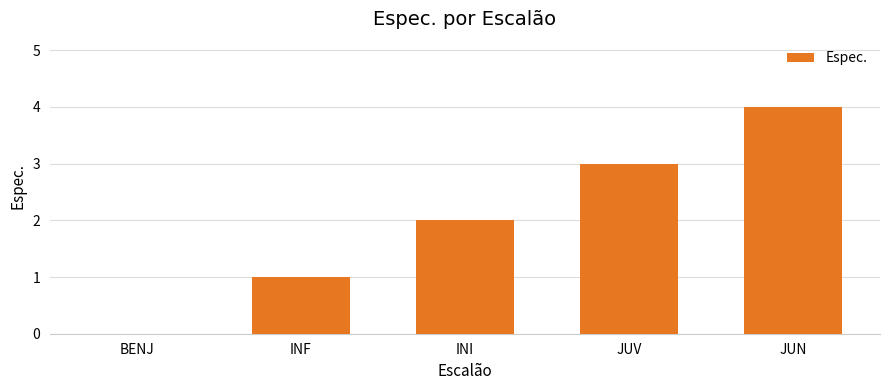

What is the maximum value shown in the chart?

4